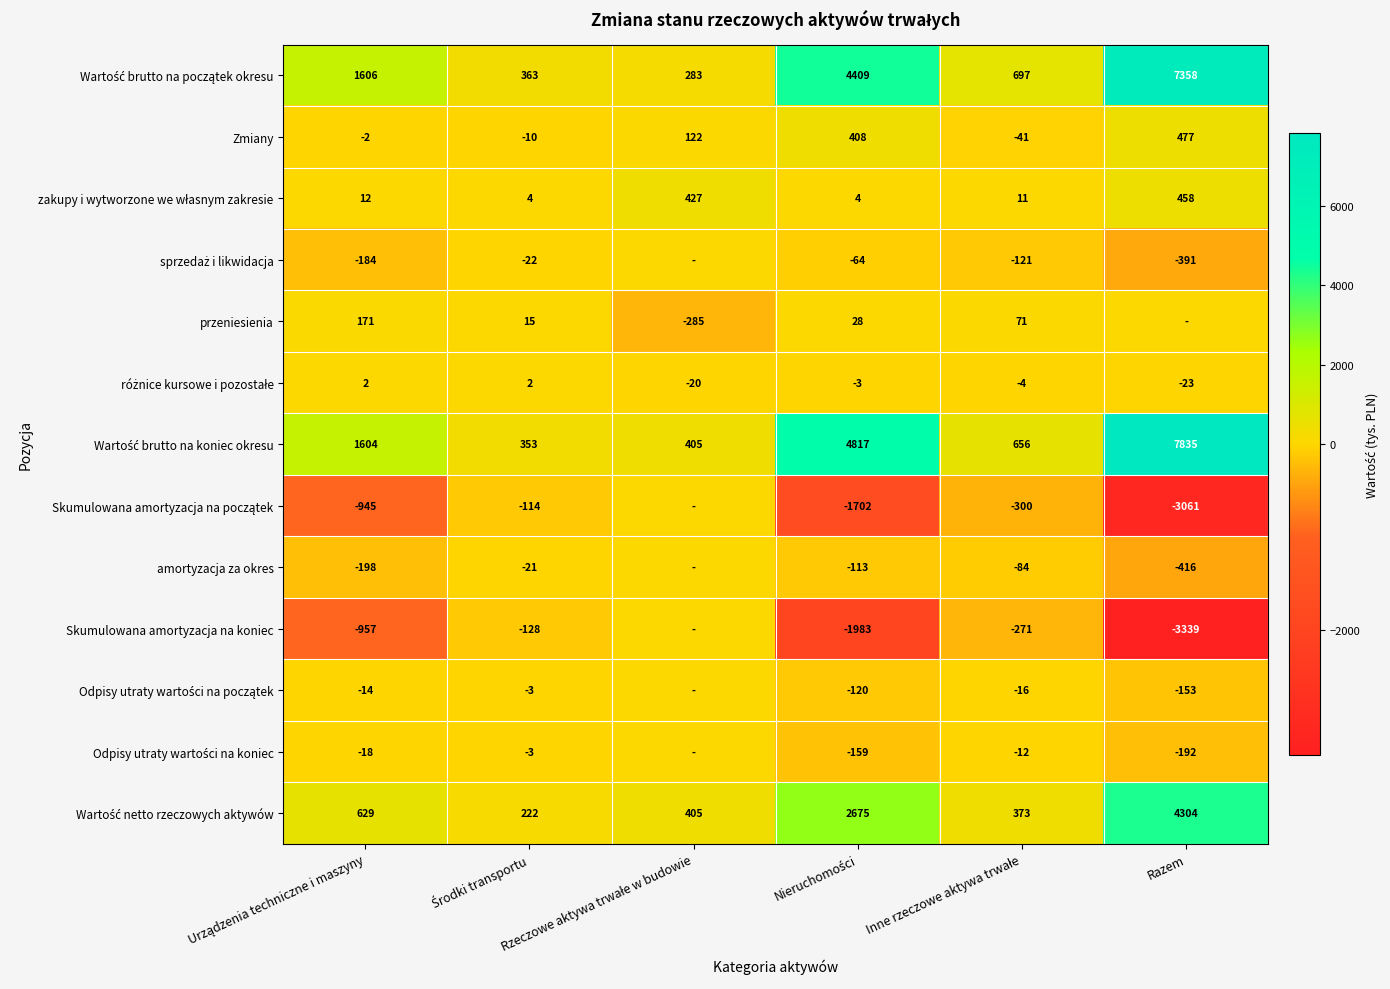

List the labels in order of amortyzacja za okres value, smallest first.

Razem, Urządzenia techniczne i maszyny, Nieruchomości, Inne rzeczowe aktywa trwałe, Środki transportu, Rzeczowe aktywa trwałe w budowie